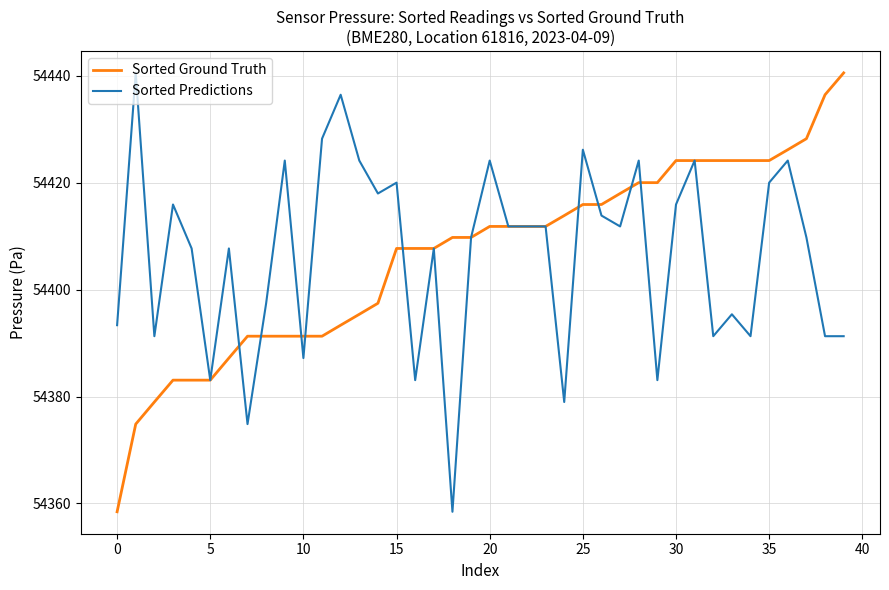

What is the highest value of the Sorted Ground Truth series?

54440.5